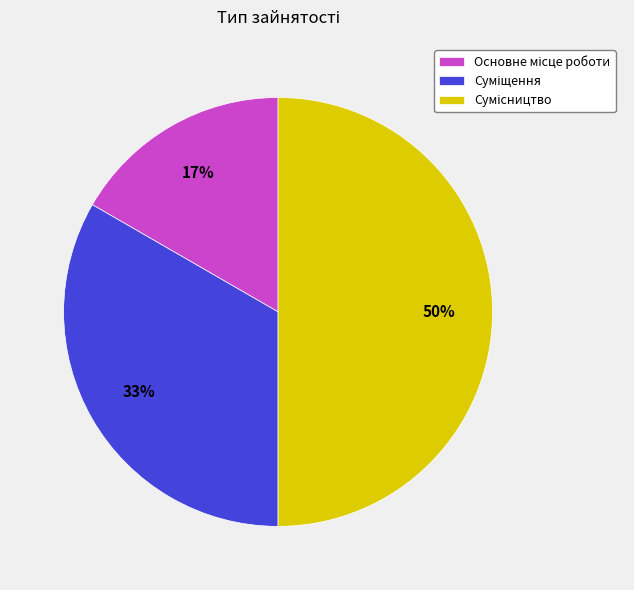

To the nearest percent, what is the average slice percentage?

33%